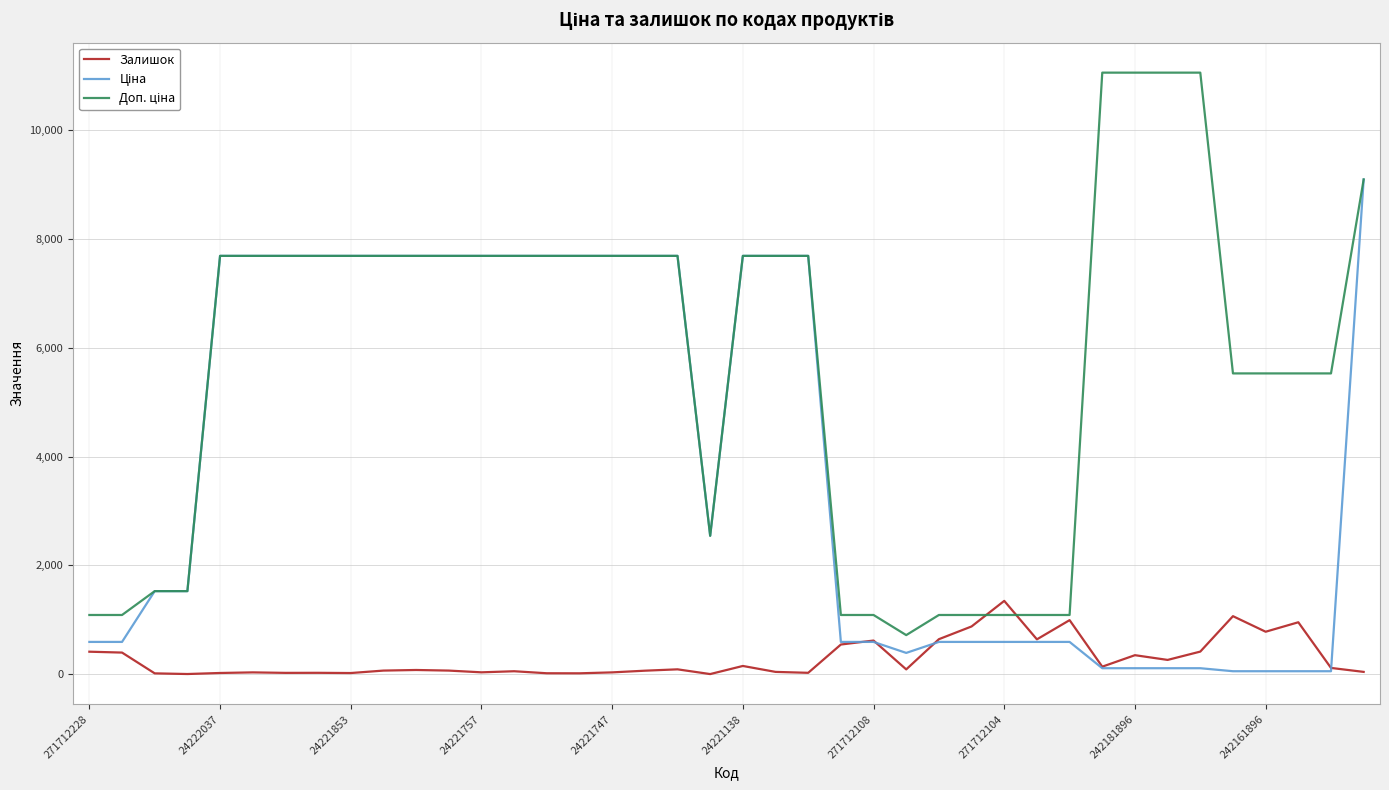

What is the maximum value shown in the chart?

11055.0